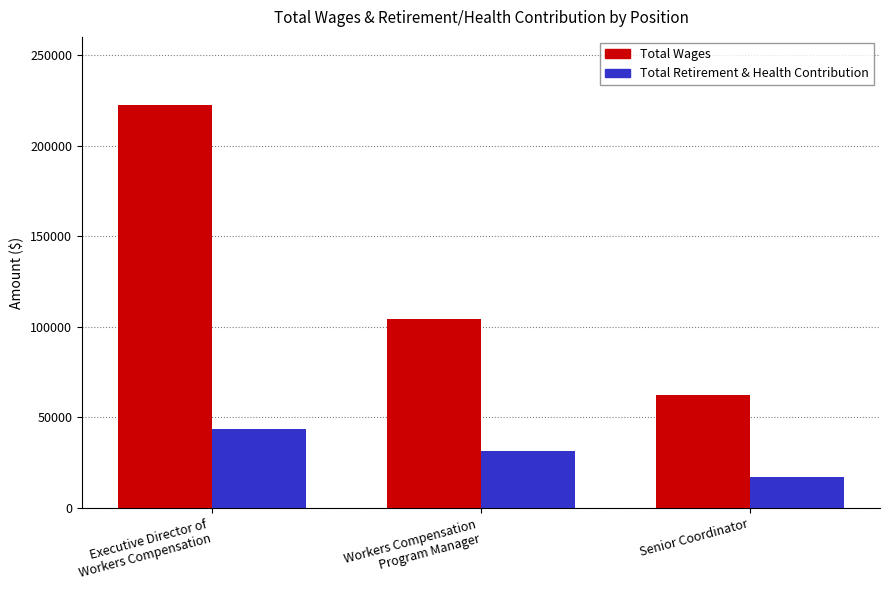

What is the highest value of the Total Wages series?

222197